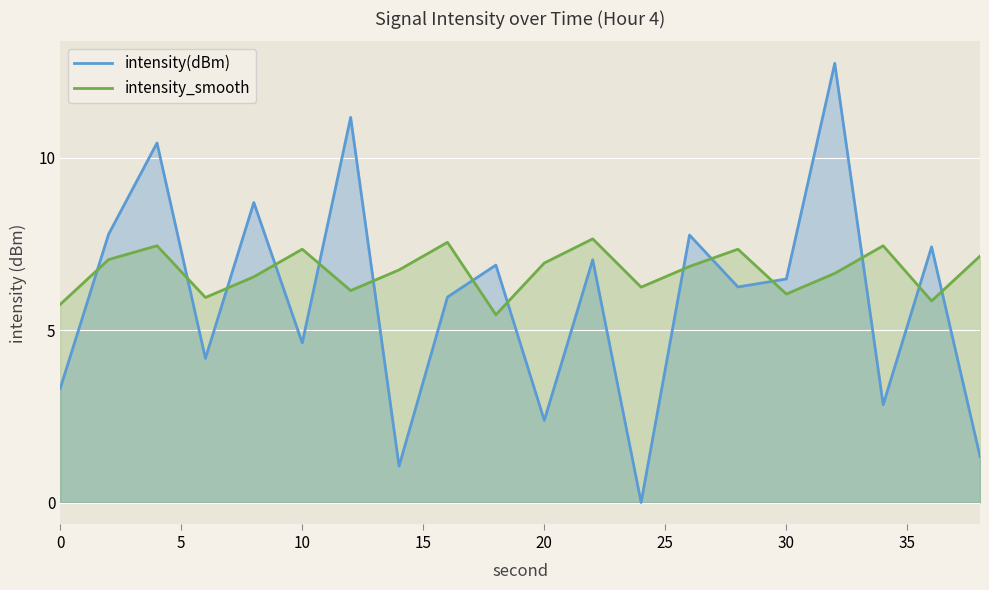

What is the value of the intensity_smooth point at the 17th from the left?

6.6